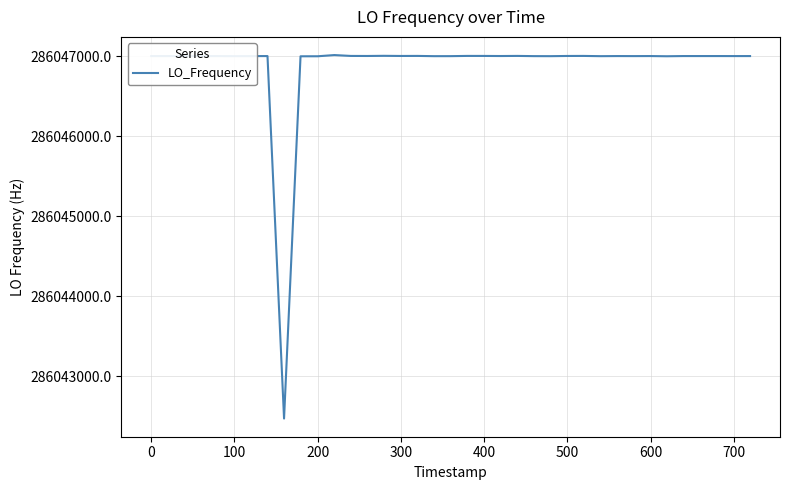

What is the difference between the maximum and minimum values?

4543.7